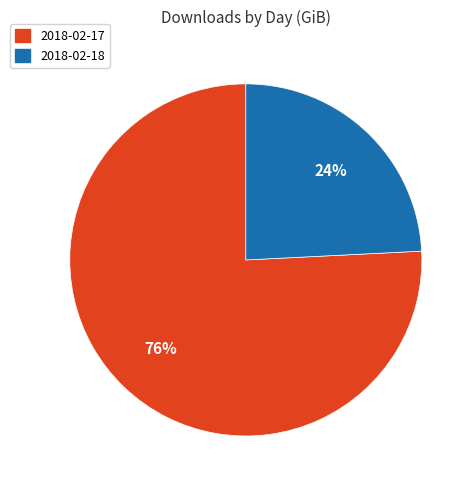

Rank the categories by value from lowest to highest.

2018-02-18, 2018-02-17